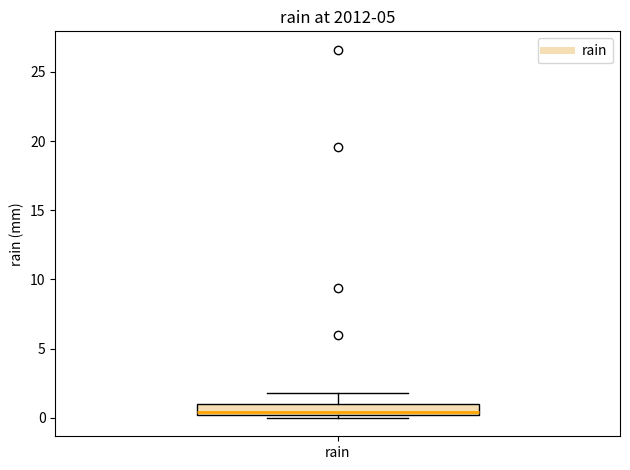

Read this box plot against the y-axis: the position of the median line, the range covered by the box, and the ends of both whiskers. The values are not printed on the chart, so give them approximately, as read against the axis.

median 0.5, box 0.0 to 1.0, whiskers 0.0 (just below the box's lower edge) to 2.0